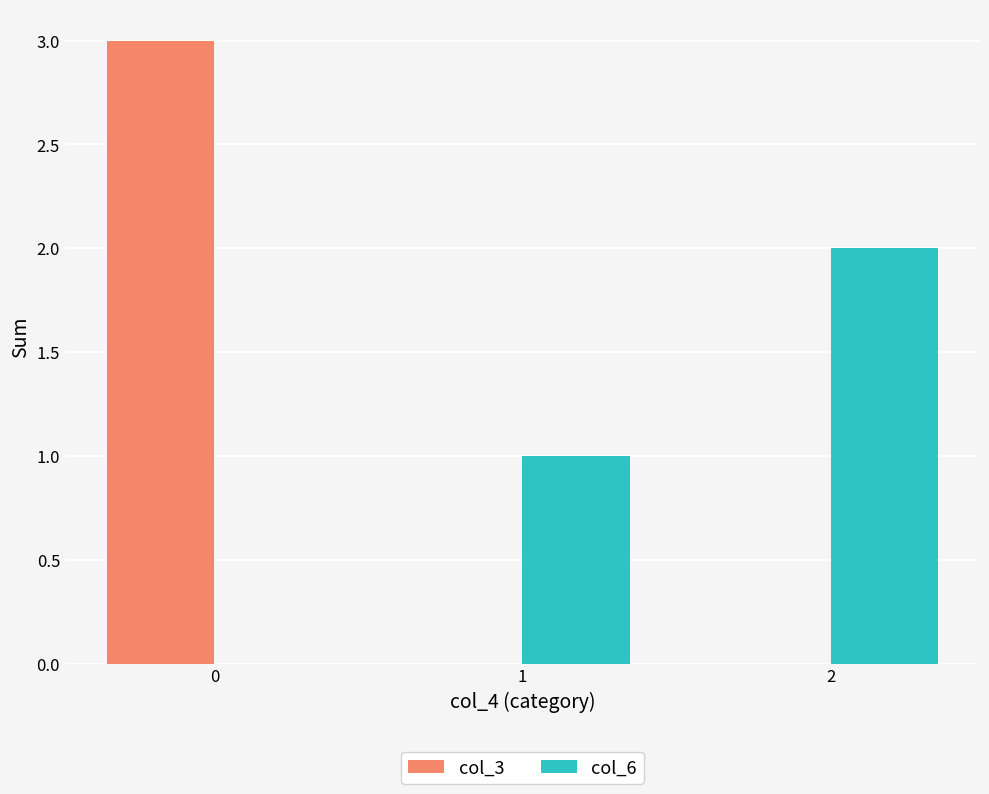

What is the sum of the col_6 values at 1 and 2?

3